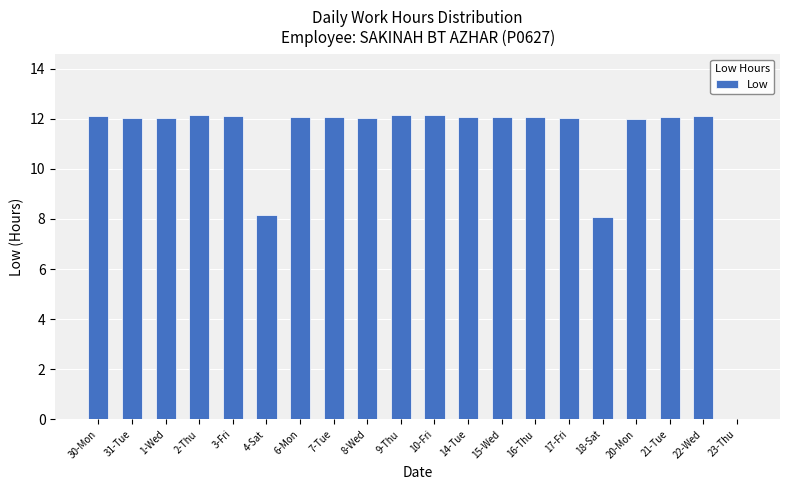

How many distinct data groups are displayed?

1